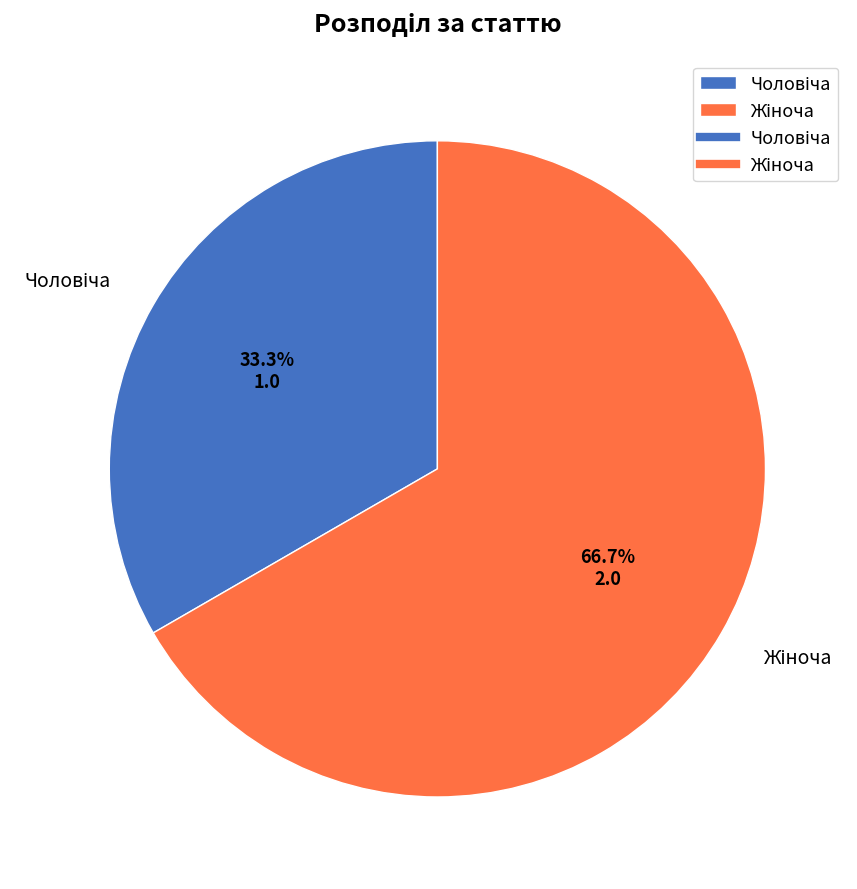

Does any single category account for the majority?

Yes